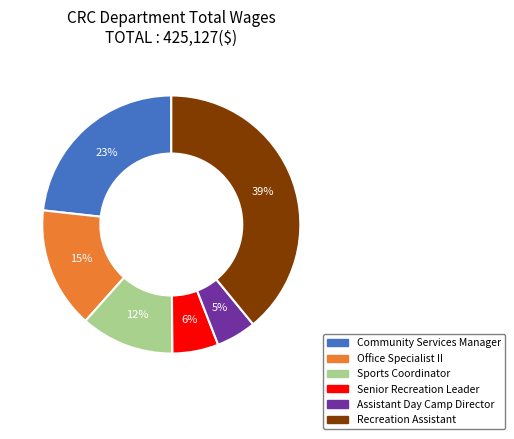

Does any single category account for the majority?

No